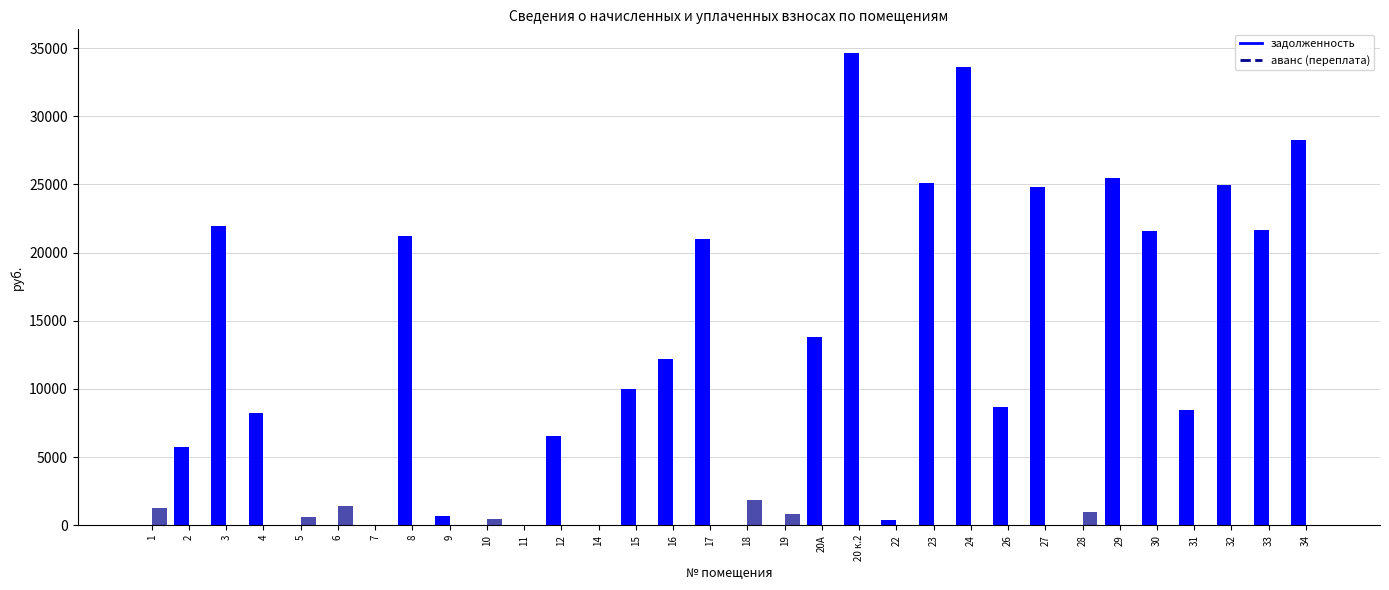

Between 1 and 4, which series saw the biggest shift?

задолженность